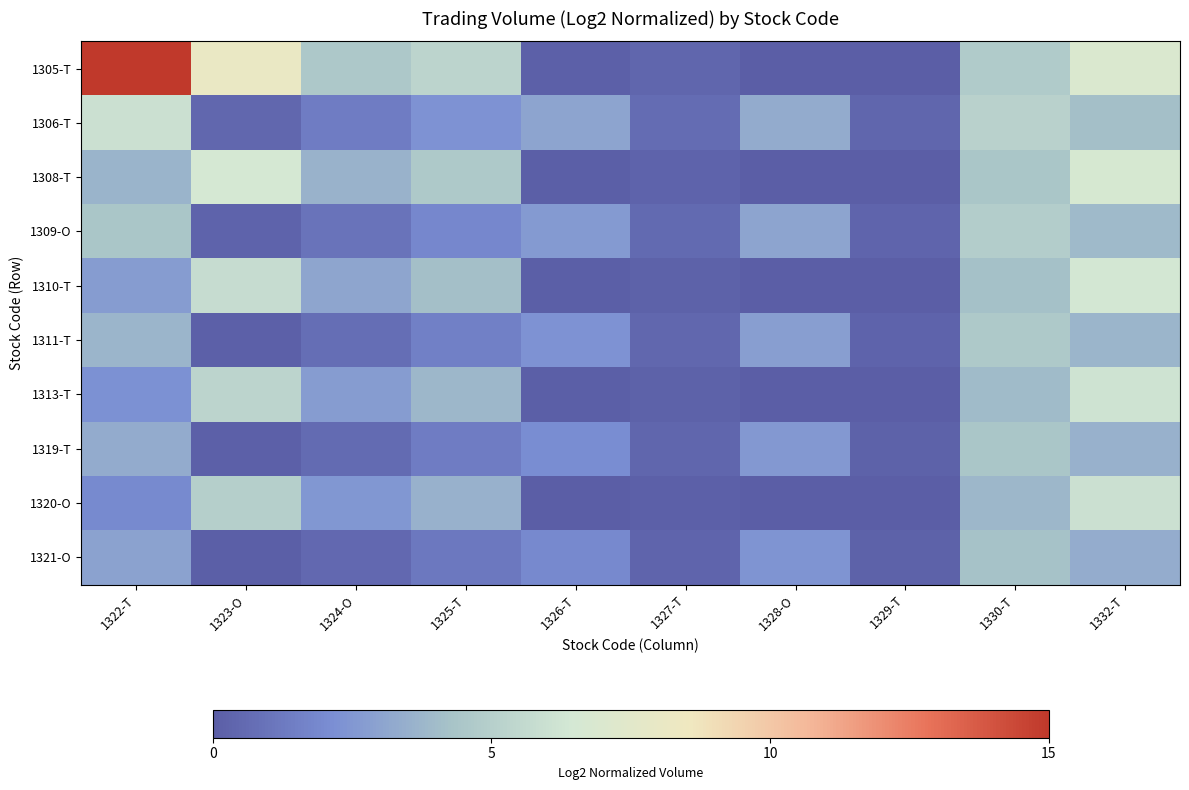

Which series changed the most between 1322-T and 1330-T?

1305-T